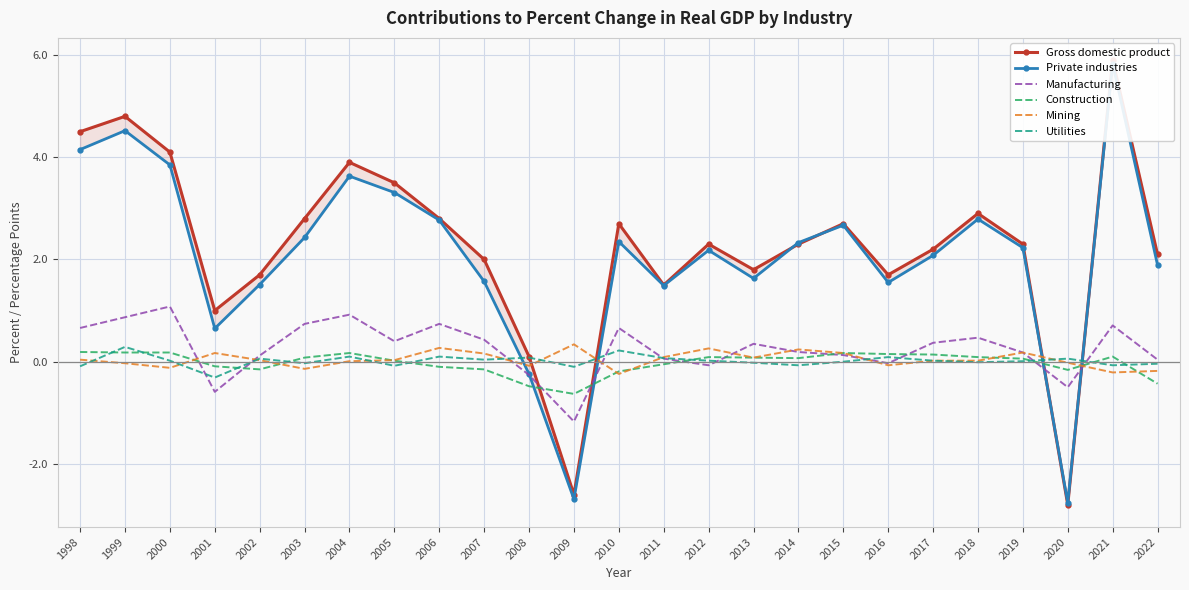

The value of Private industries at 1998 is 6.5. True or false?

False